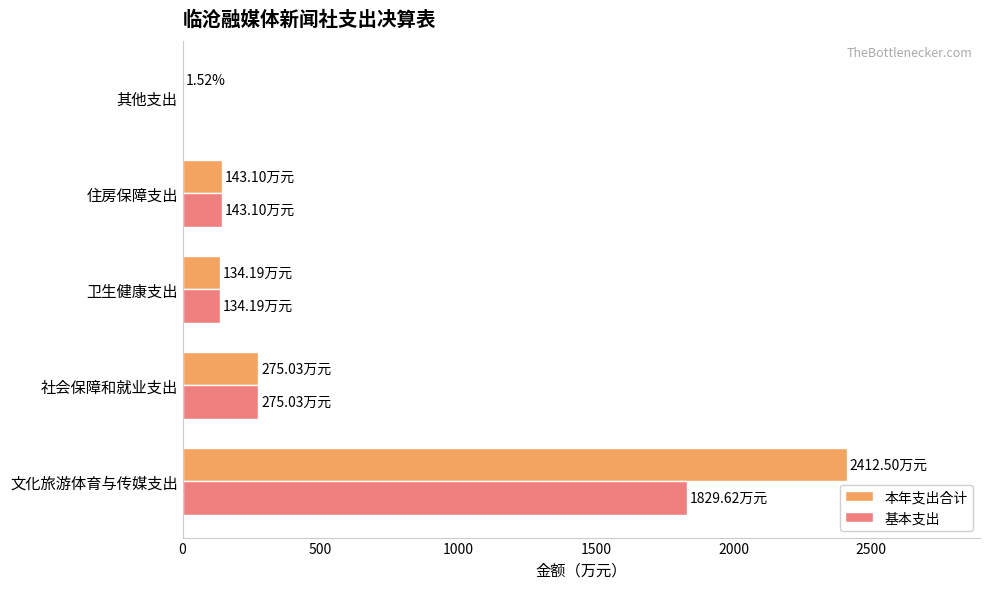

Which series has the largest total across all categories?

本年支出合计